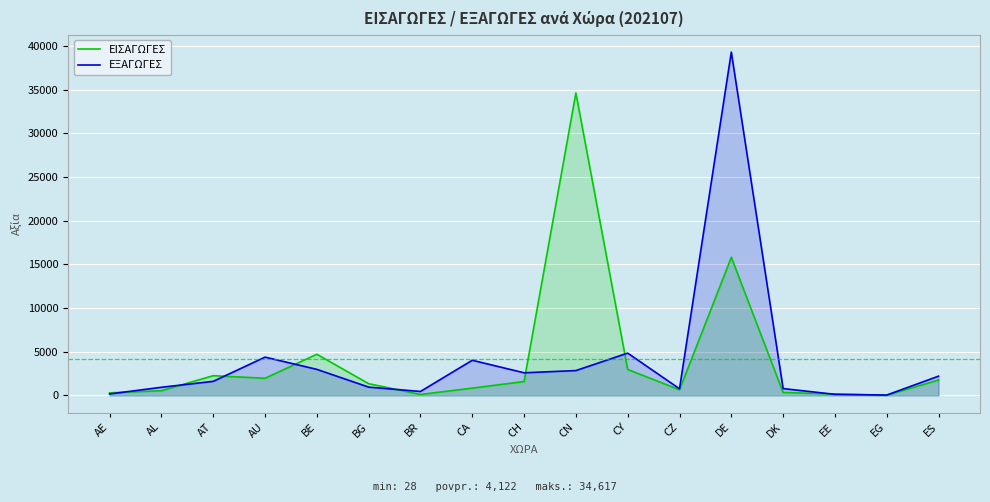

Rank the series at AT from lowest to highest value.

ΕΞΑΓΩΓΕΣ, ΕΙΣΑΓΩΓΕΣ